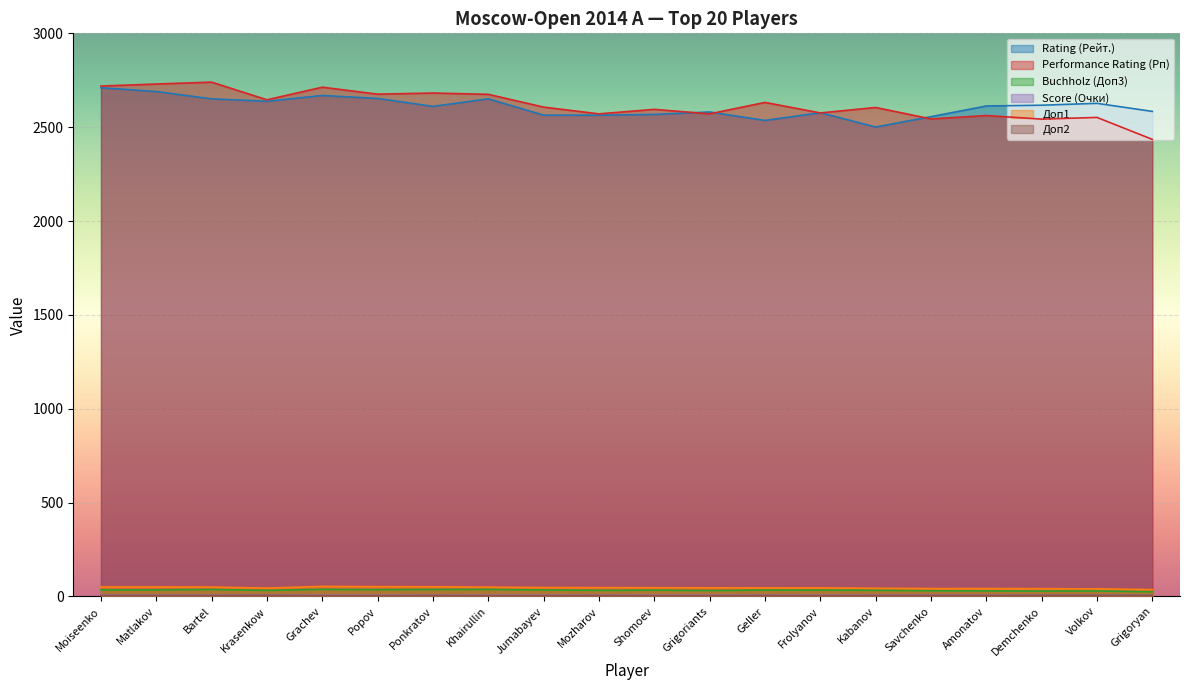

Is the value of Score (Очки) at Geller greater than the value of Performance Rating (Рп) at Matlakov?

No